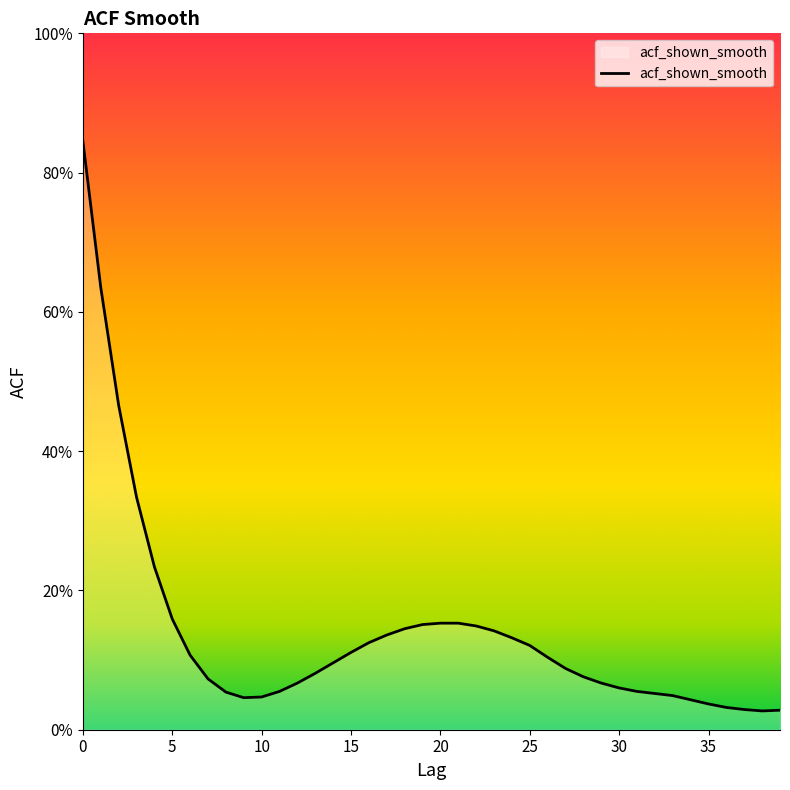

What is the value of the 33rd point from the left?

0.1